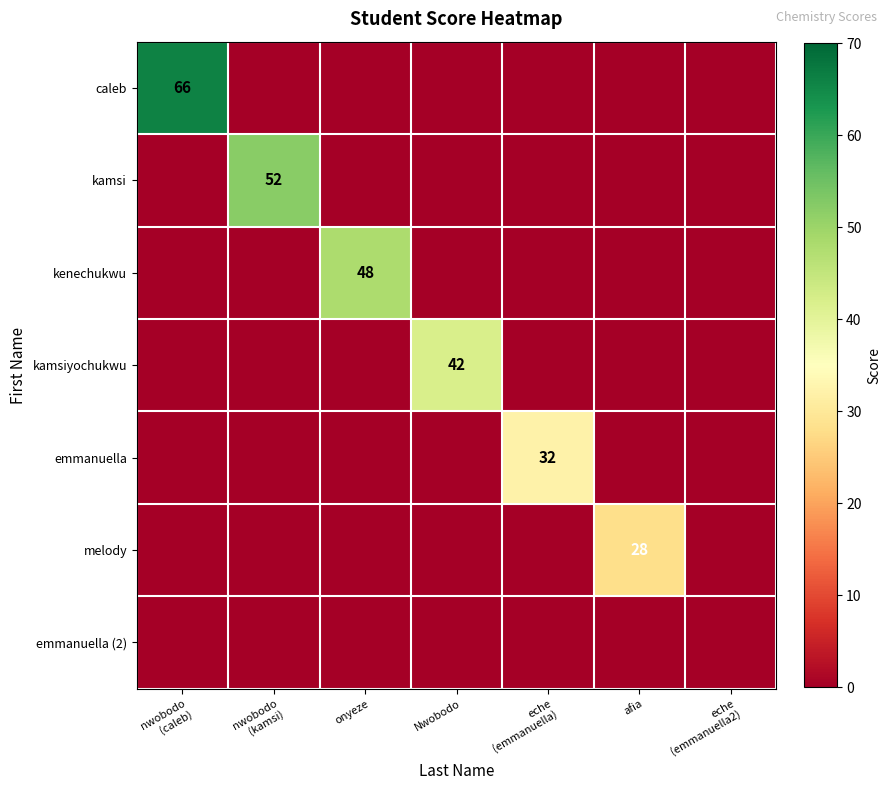

At how many categories does at least one series exceed 6?

6